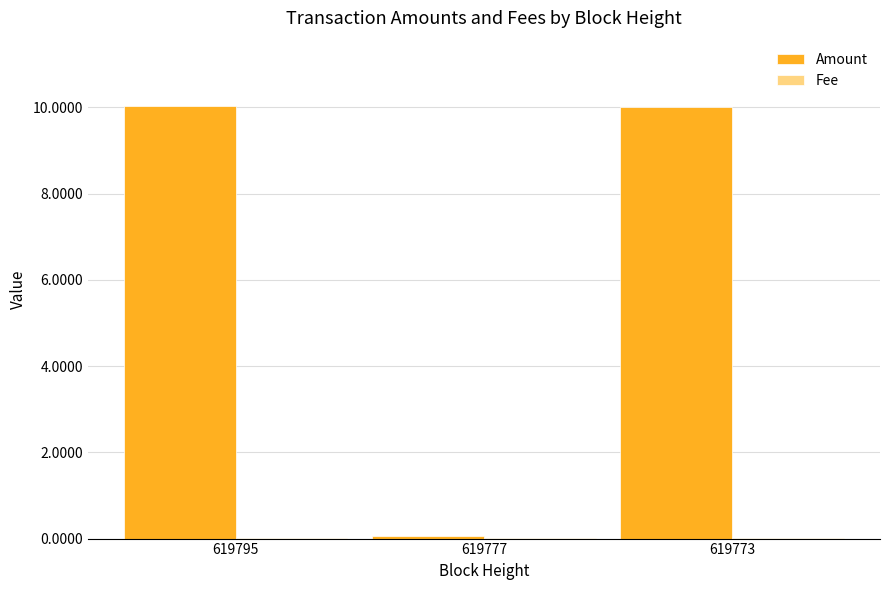

The value of Amount at 619773 is 2.8. True or false?

False